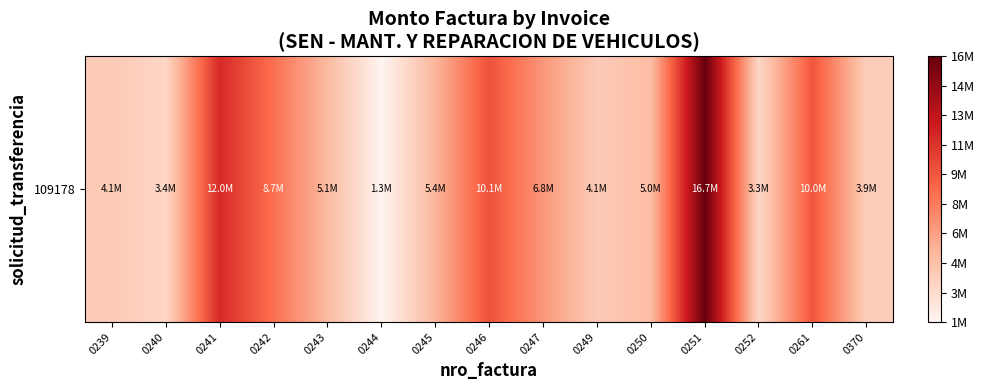

Is it true that the value at 0249 is 4112263?

True